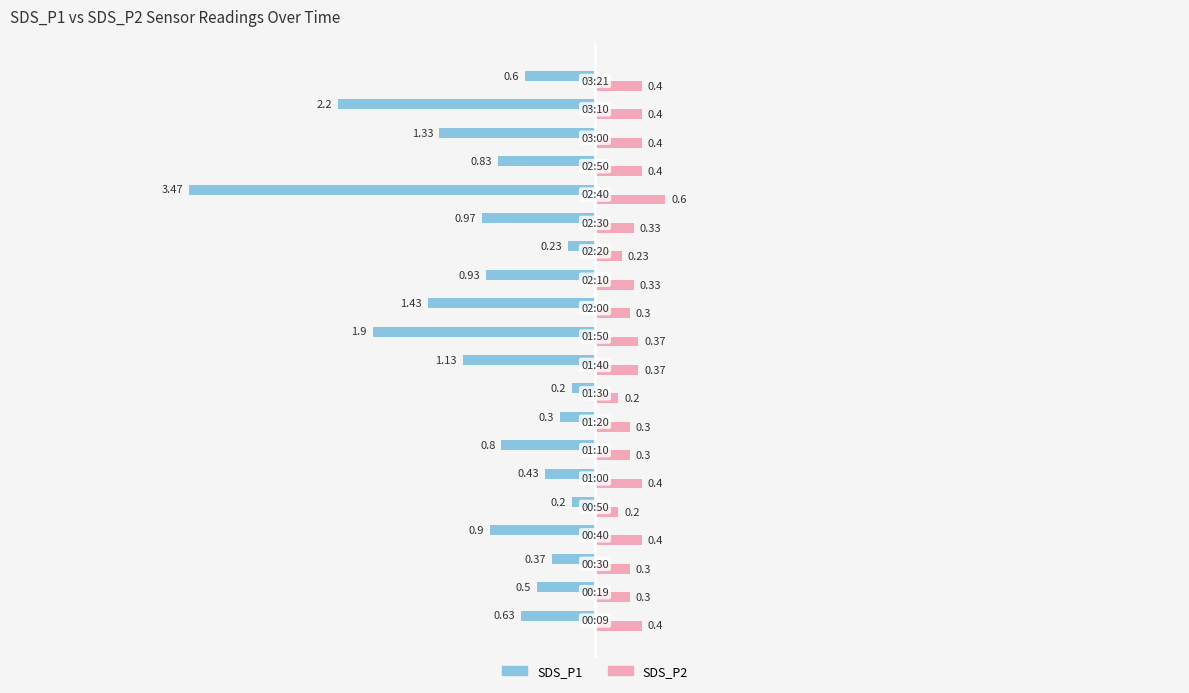

Which series has the largest total across all categories?

SDS_P2